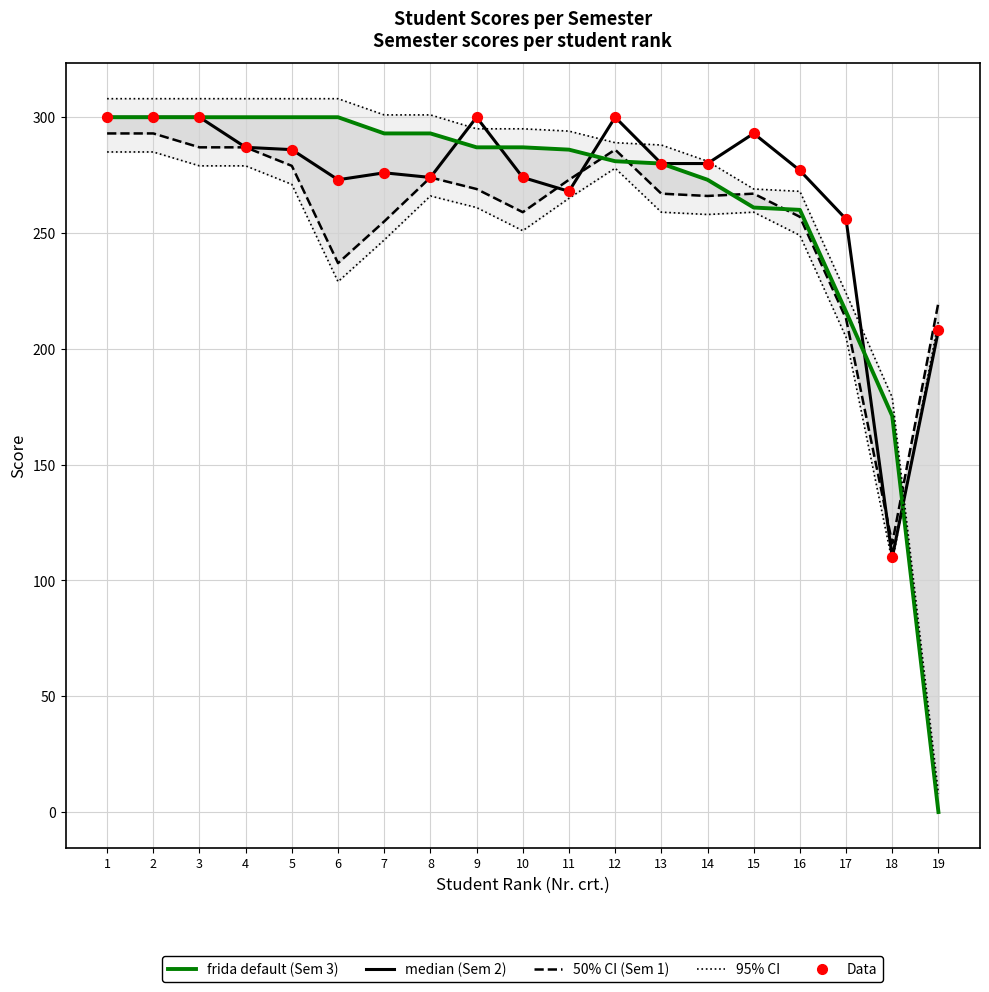

At which category is the sum across all series the highest?

1